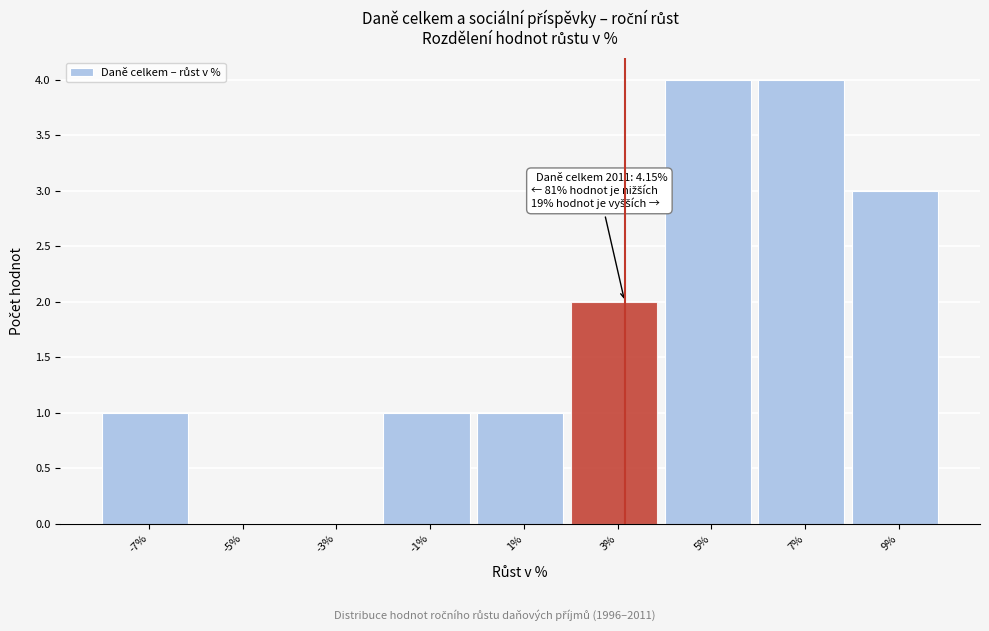

Reading left to right, what are all the values shown in this chart?

-7%=1	-5%=0	-3%=0	-1%=1	1%=1	3%=2	5%=4	7%=4	9%=3